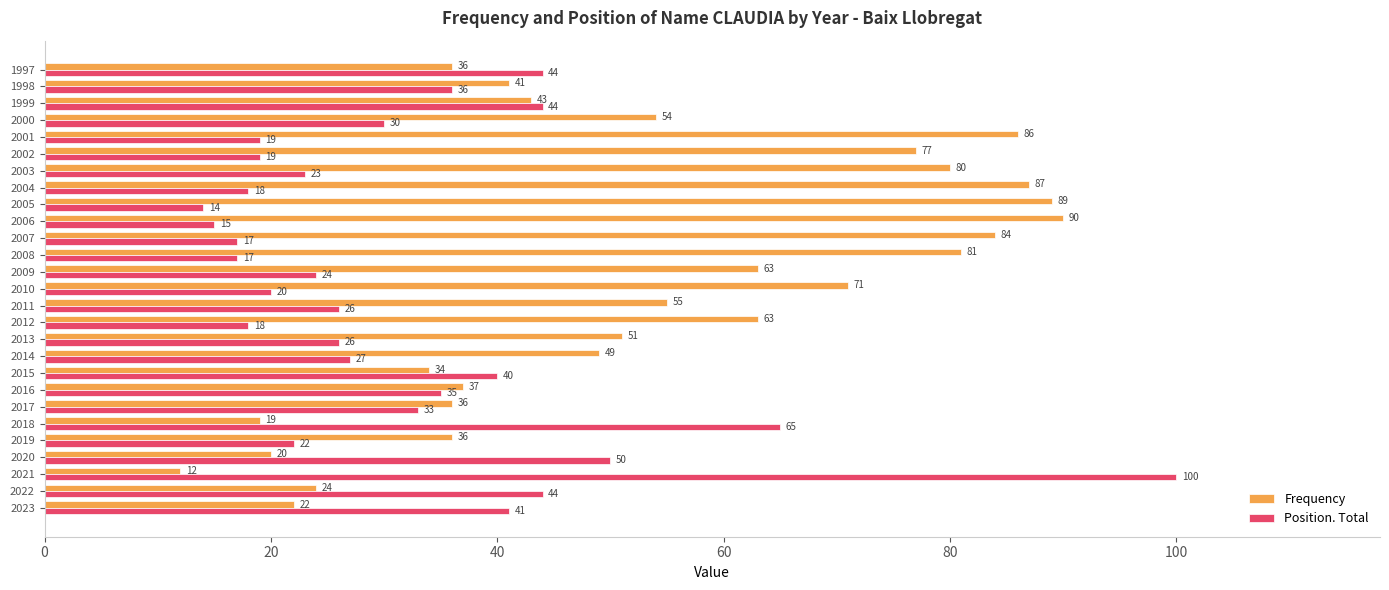

At which category does the chart reach its minimum across all series?

2021